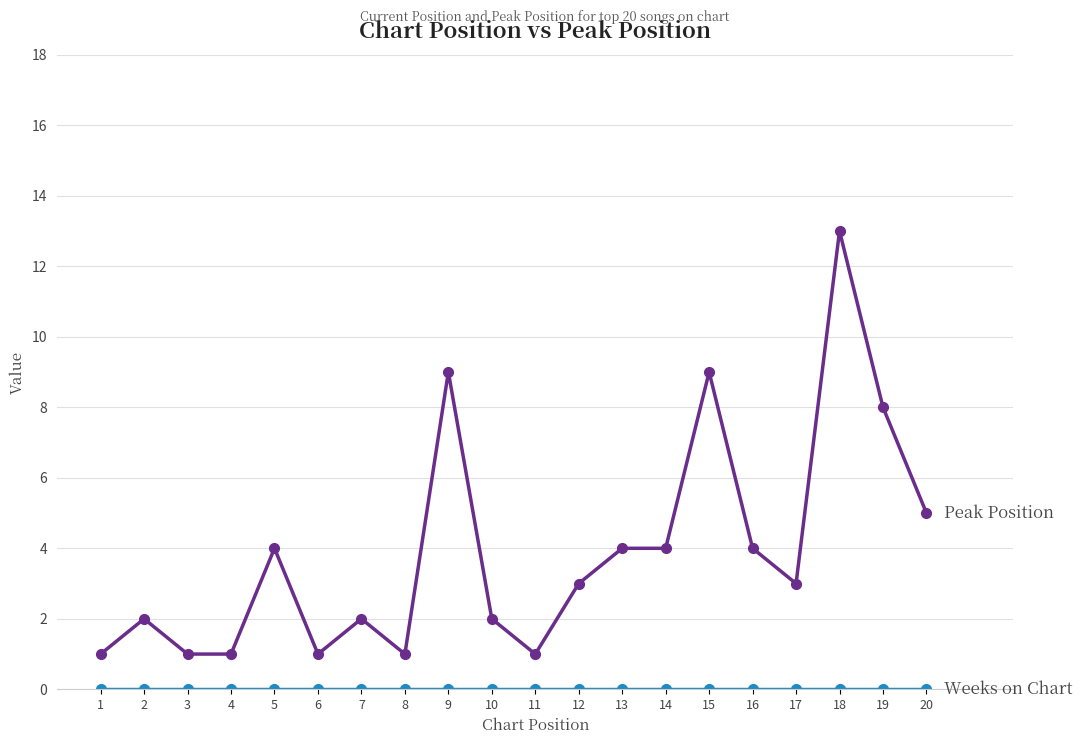

What is the spread (max minus min) of values at 20?

5